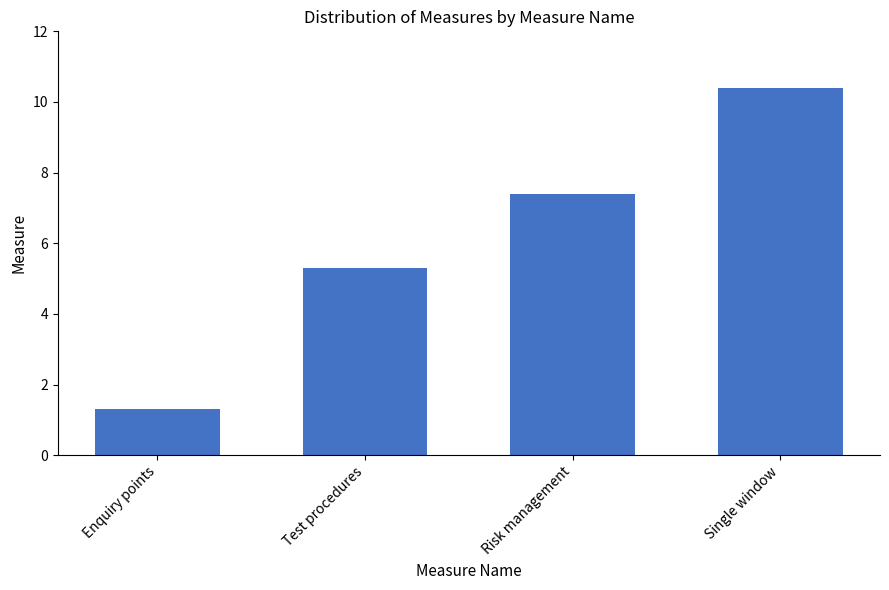

What position from the left is Enquiry points?

1